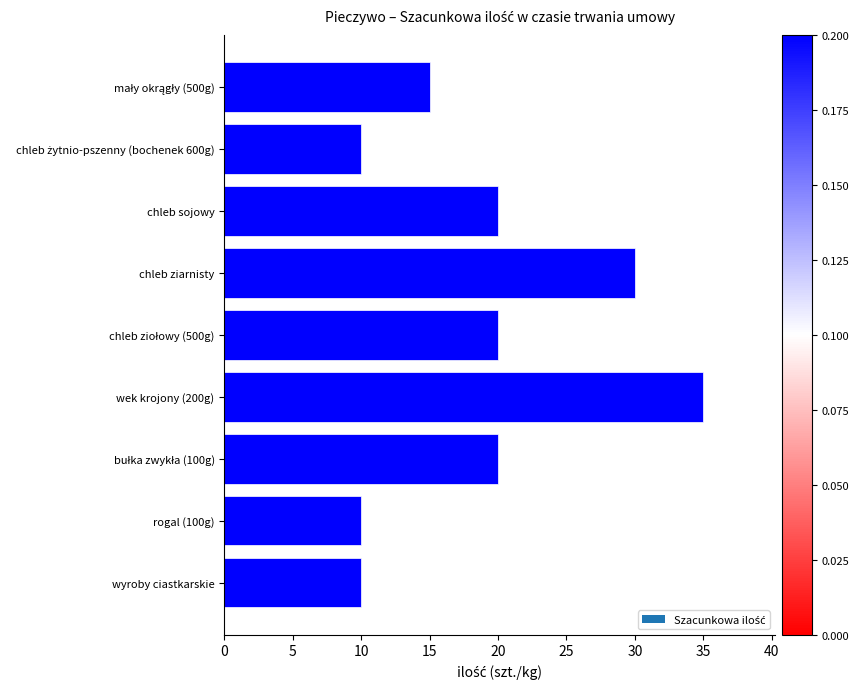

What is the change in value from chleb sojowy to rogal (100g)?

-10